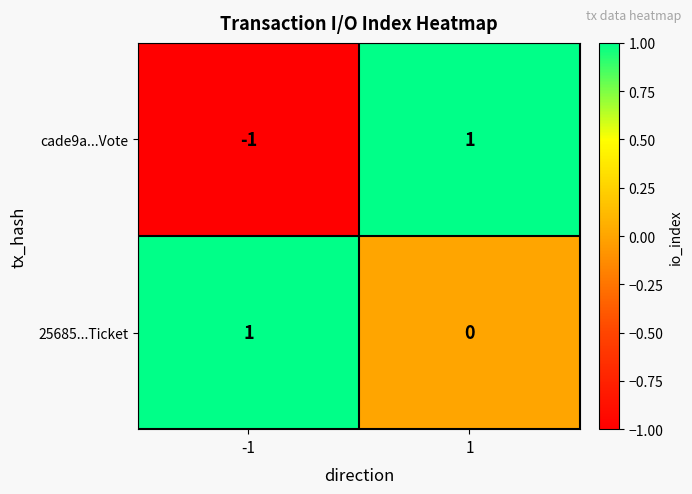

Rank the series by their average value, from highest to lowest.

25685...Ticket, cade9a...Vote